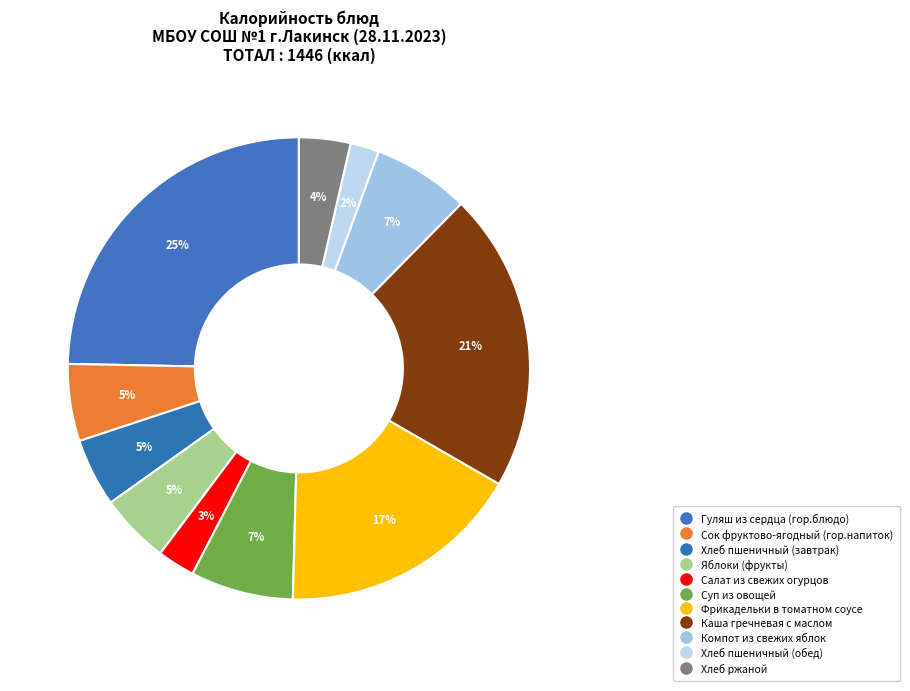

How much of the chart is everything except Суп из овощей?

92.8%